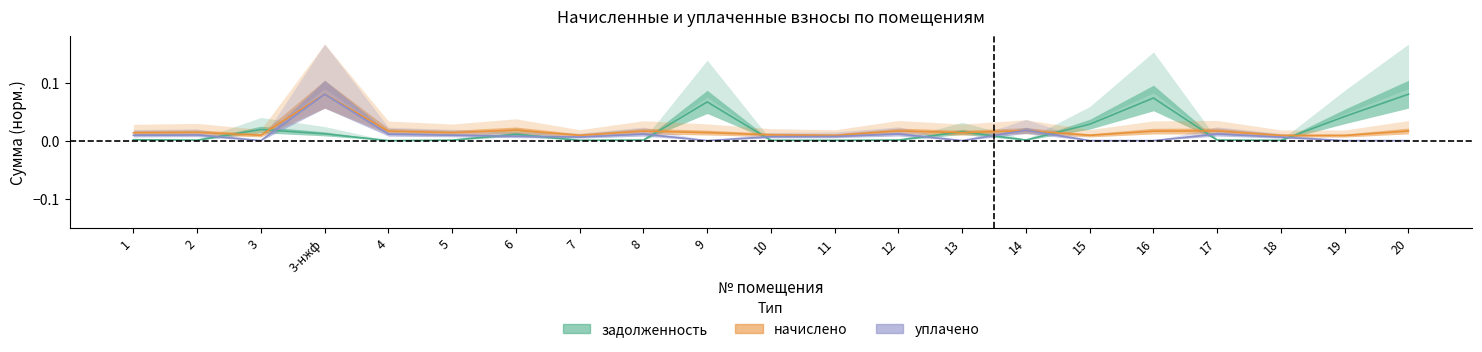

Is it true that задолженность equals 0.0 at 12?

False